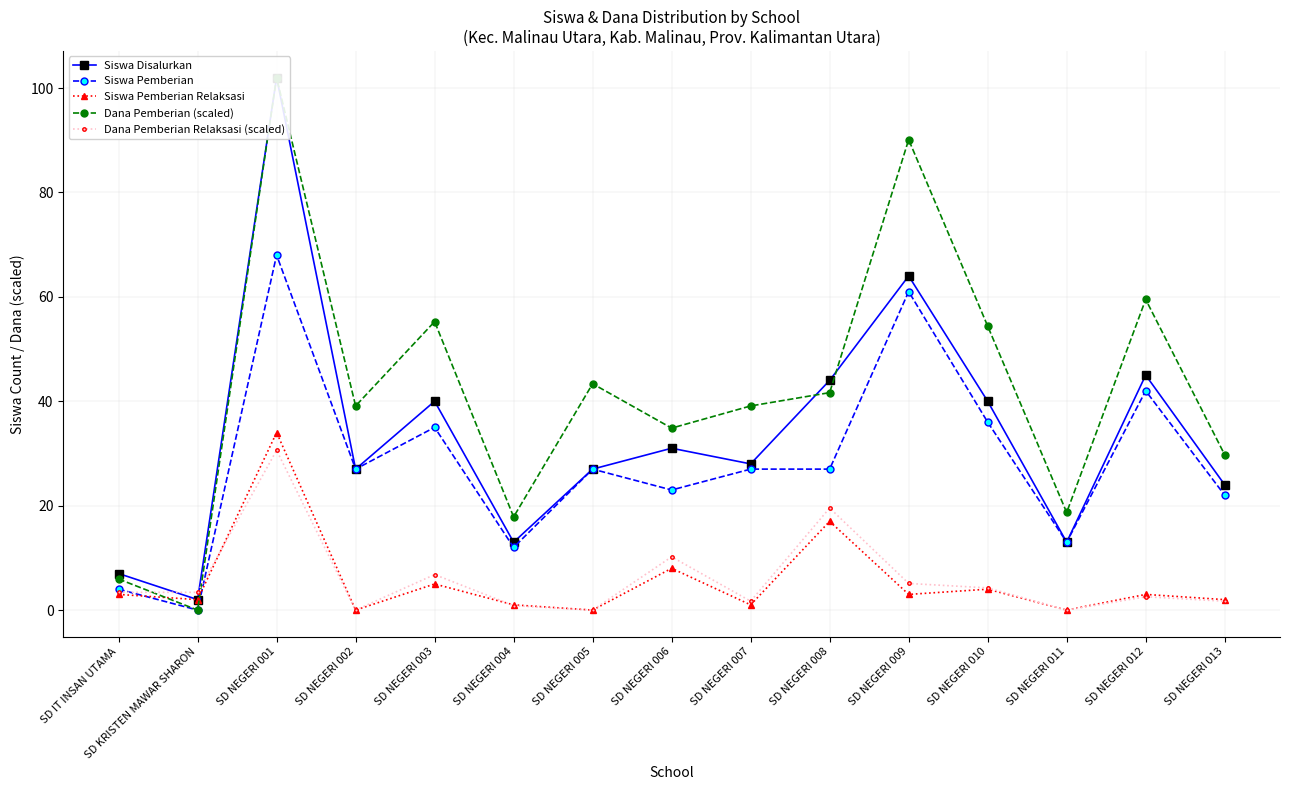

Where is the first local minimum for Siswa Disalurkan?

SD KRISTEN MAWAR SHARON